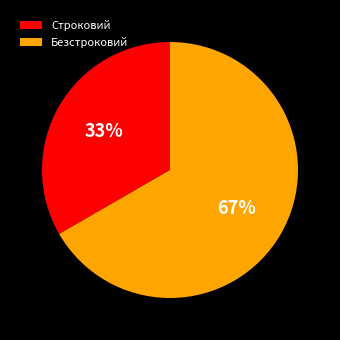

To the nearest percent, what is the average slice percentage?

50%